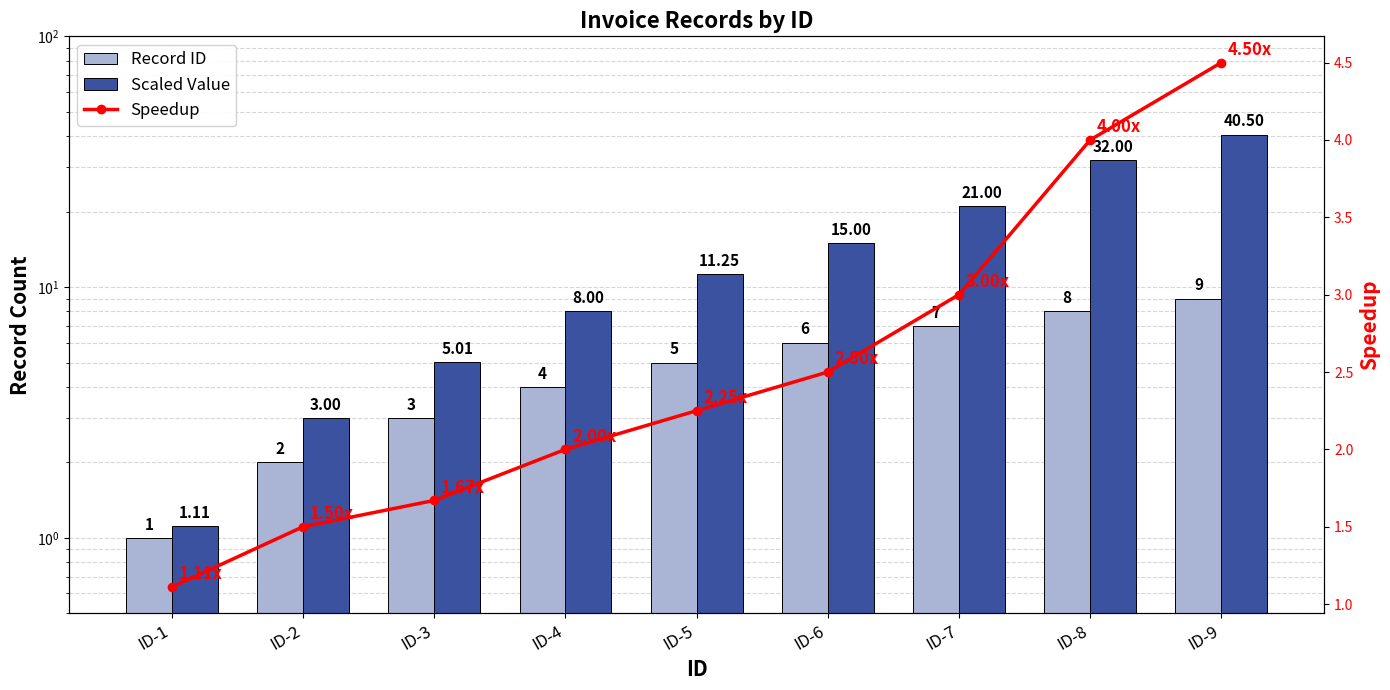

At ID-3, list the series in order from largest to smallest.

Scaled Value, Record ID, Speedup